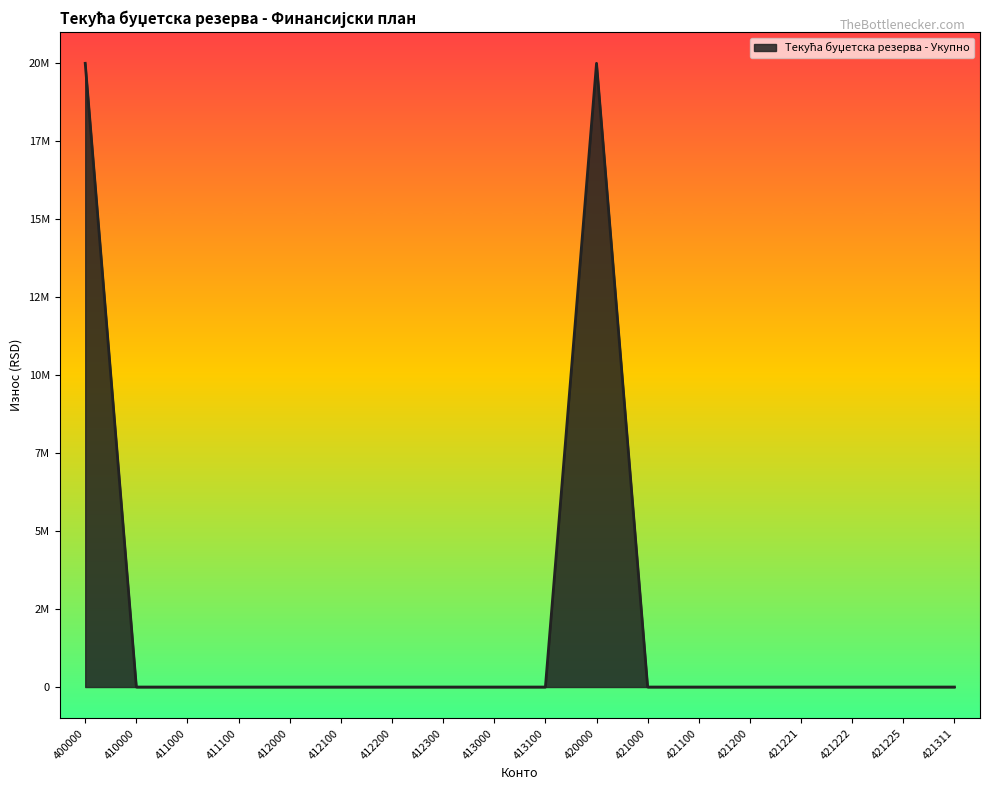

Rank the categories by value from highest to lowest.

400000, 420000, 410000, 411000, 411100, 412000, 412100, 412200, 412300, 413000, 413100, 421000, 421100, 421200, 421221, 421222, 421225, 421311